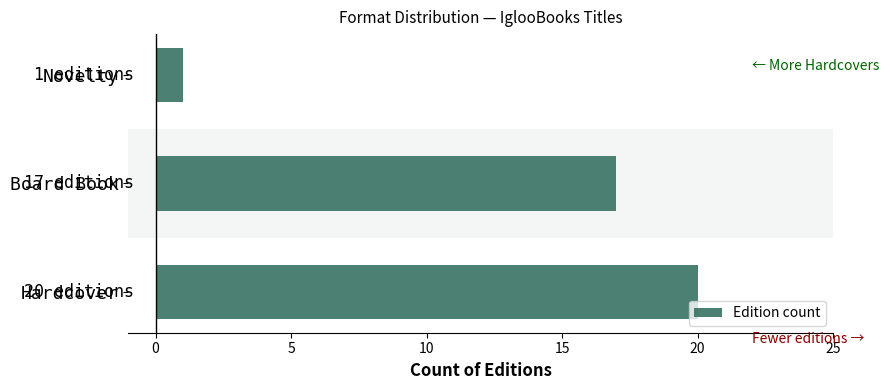

How many bars are there in total?

3